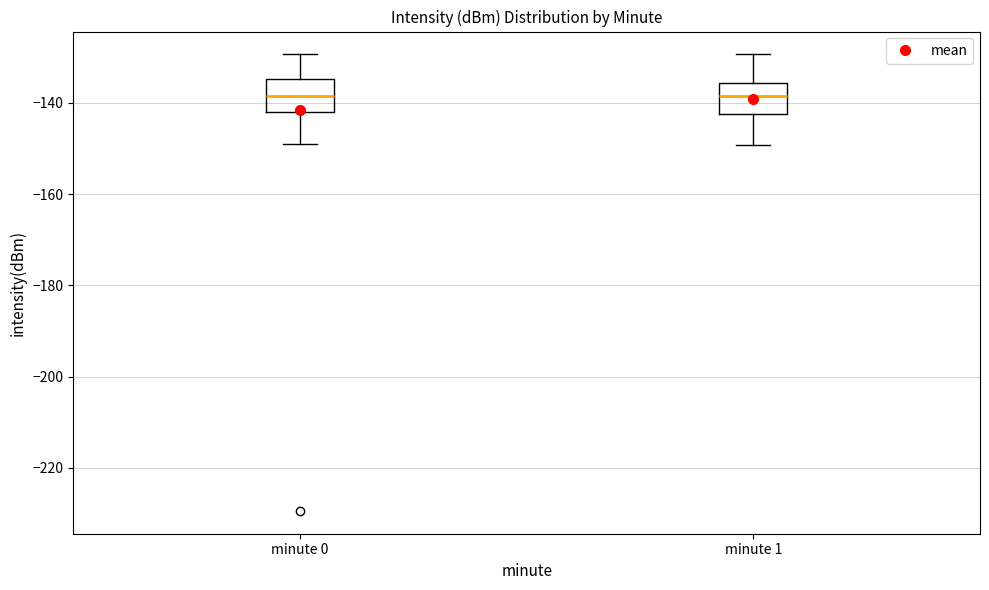

Where does the upper whisker of the box for minute 1 end on the y-axis? The values are not printed on the chart, so give them approximately, as read against the axis.

-130